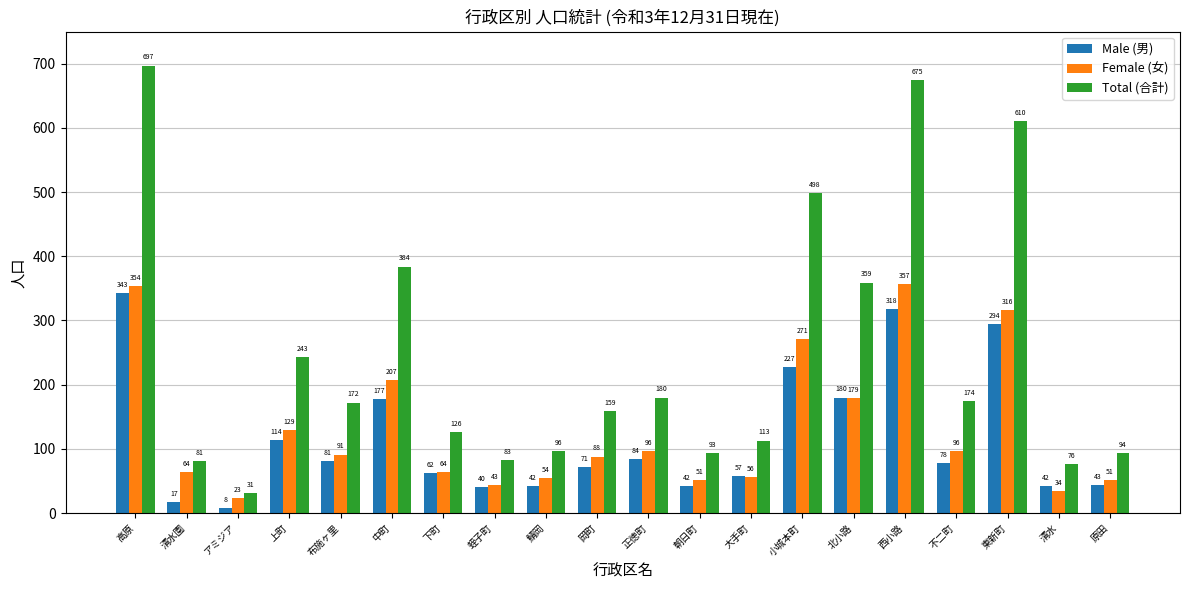

Does the chart contain stacked bars?

No